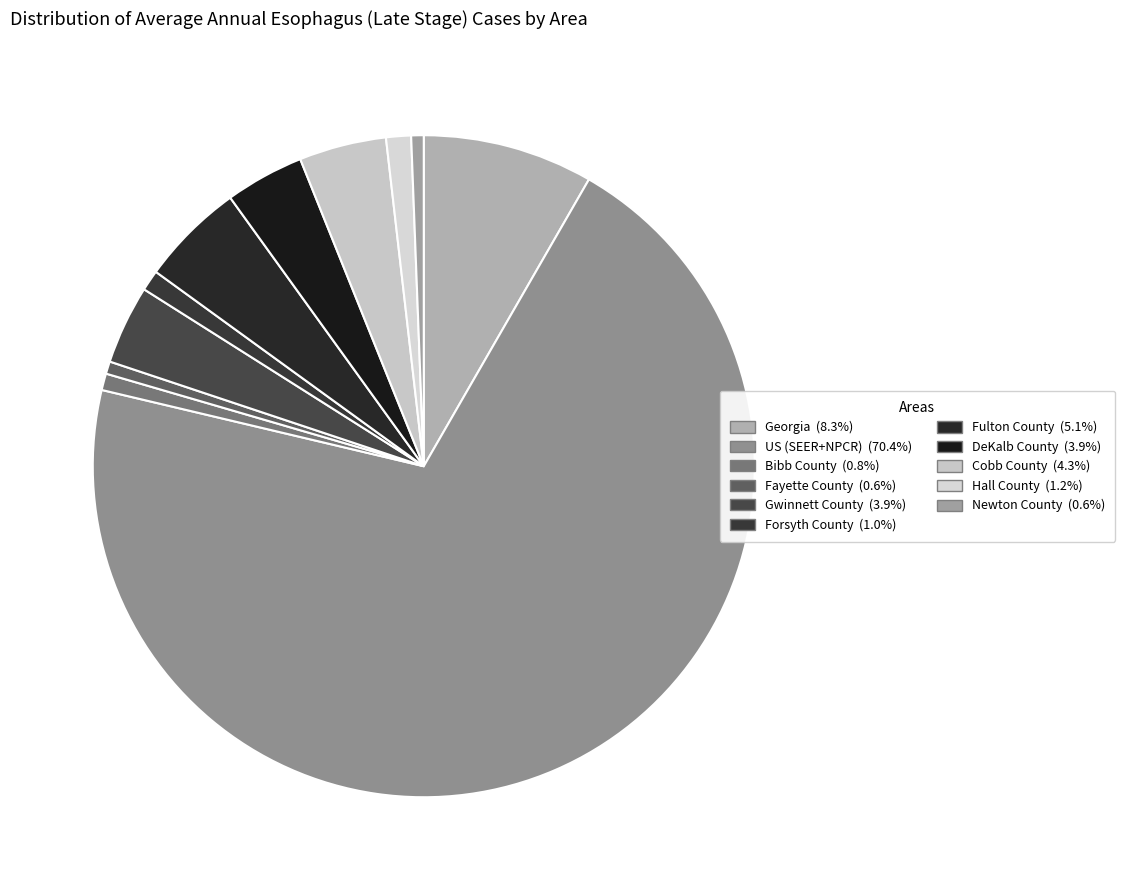

How many slices are in this pie chart?

11